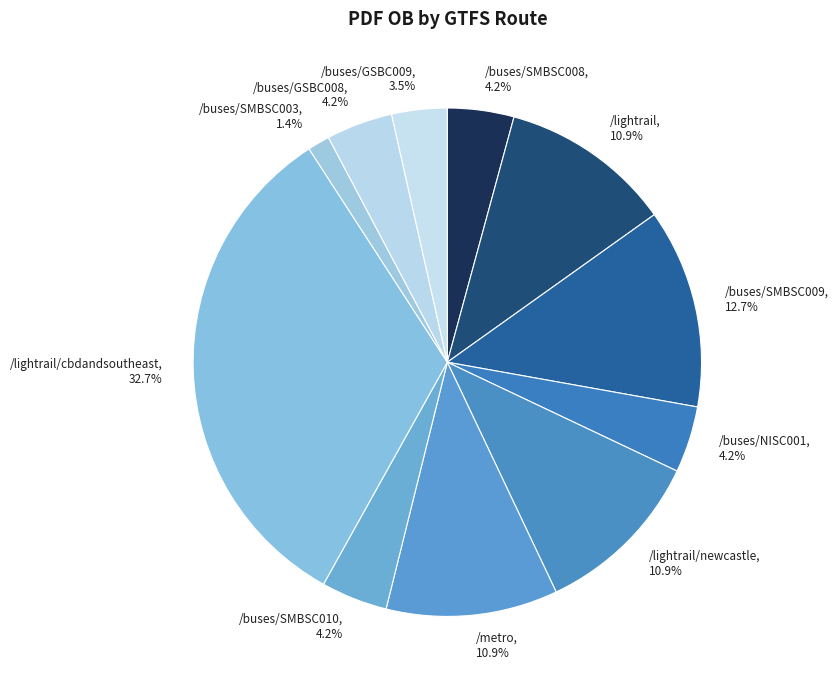

What percentage do /metro, 10.9% and /buses/GSBC009, 3.5% together represent?

14.4%